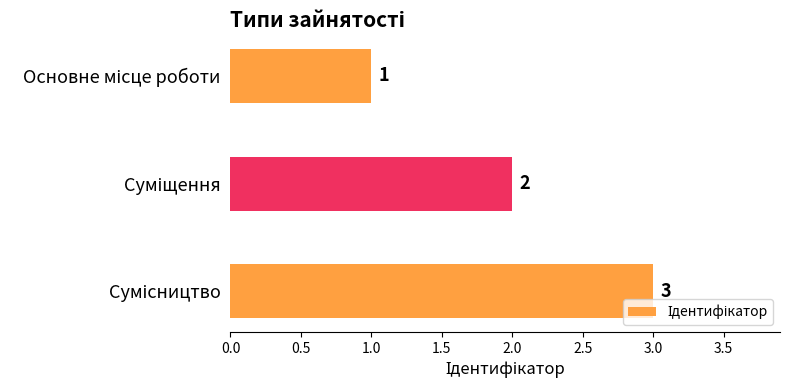

What is the difference between the maximum and minimum values?

2